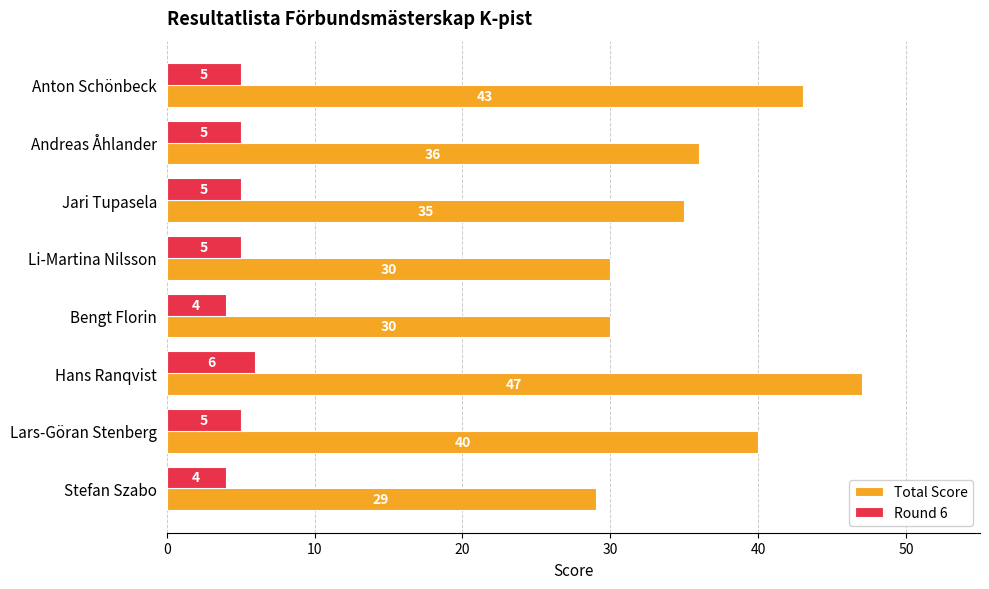

At which label does Round 6 reach its peak?

Hans Ranqvist